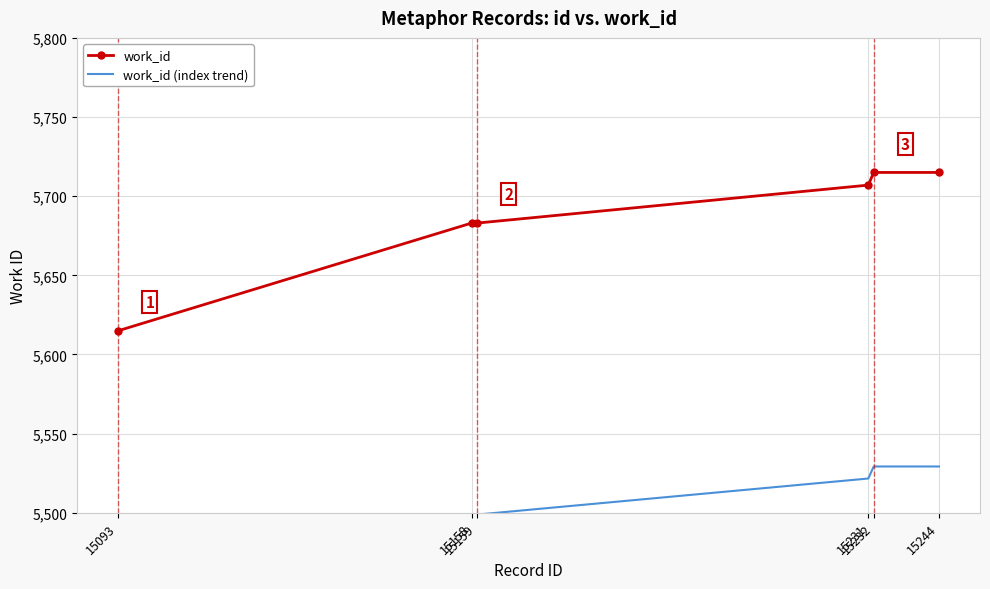

What are all the series names shown in the legend?

work_id, work_id (index trend)